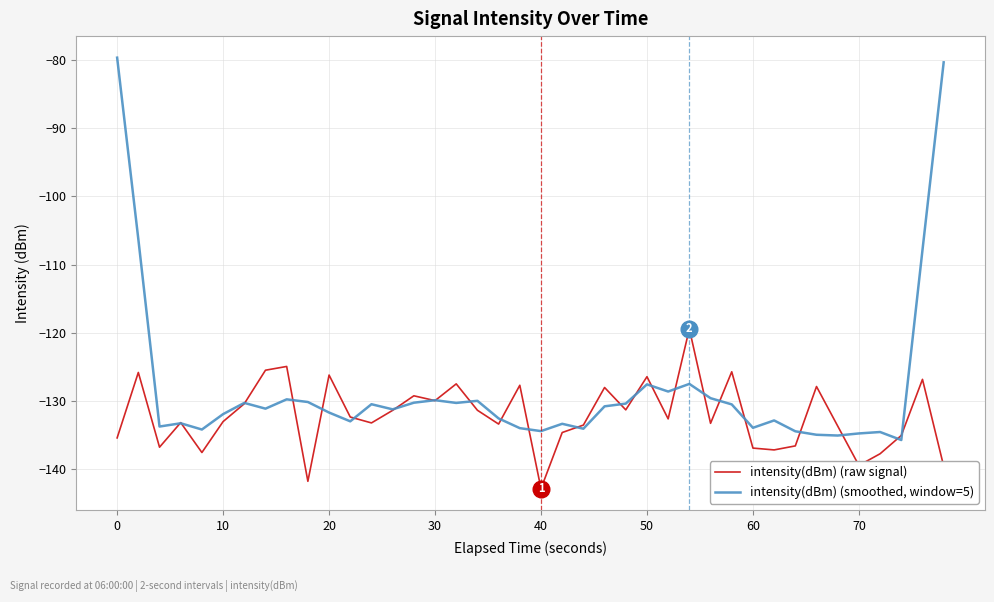

Which series ends up on top after the final intersection of intensity(dBm) (smoothed, window=5) and intensity(dBm) (raw signal)?

intensity(dBm) (smoothed, window=5)